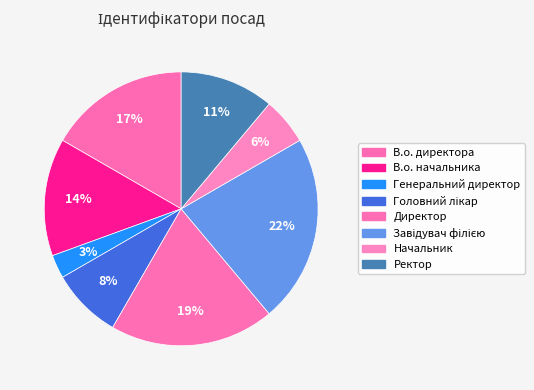

Does Начальник represent more than half of the total?

No